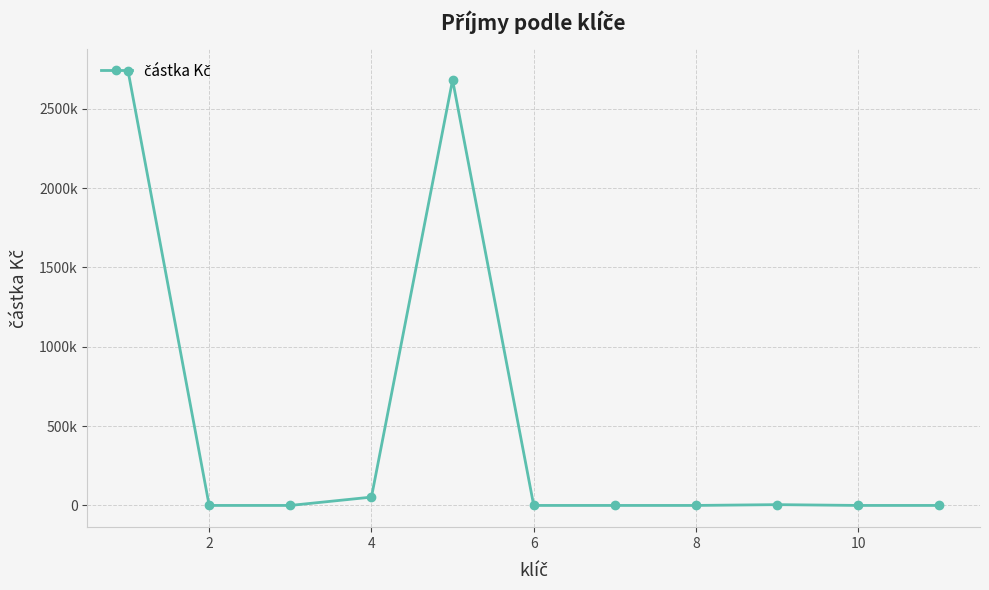

Does the chart have visible grid lines?

Yes